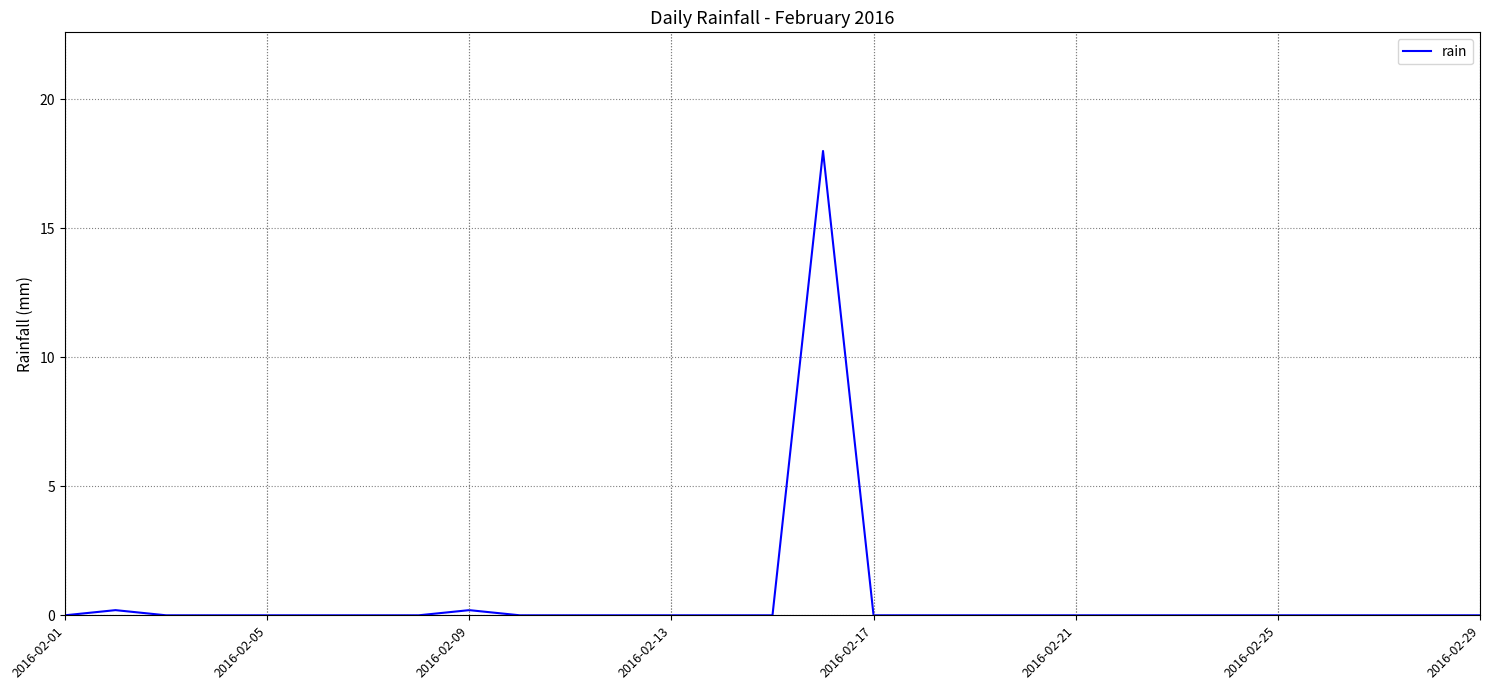

What is the difference between the maximum and minimum values?

18.0